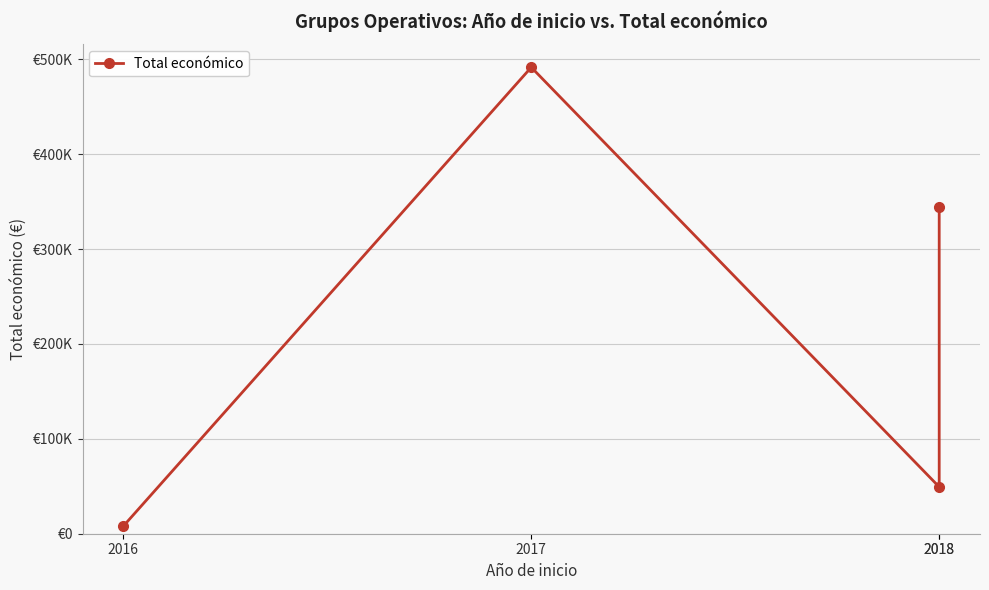

At which label is the value closest to 249731?

2018